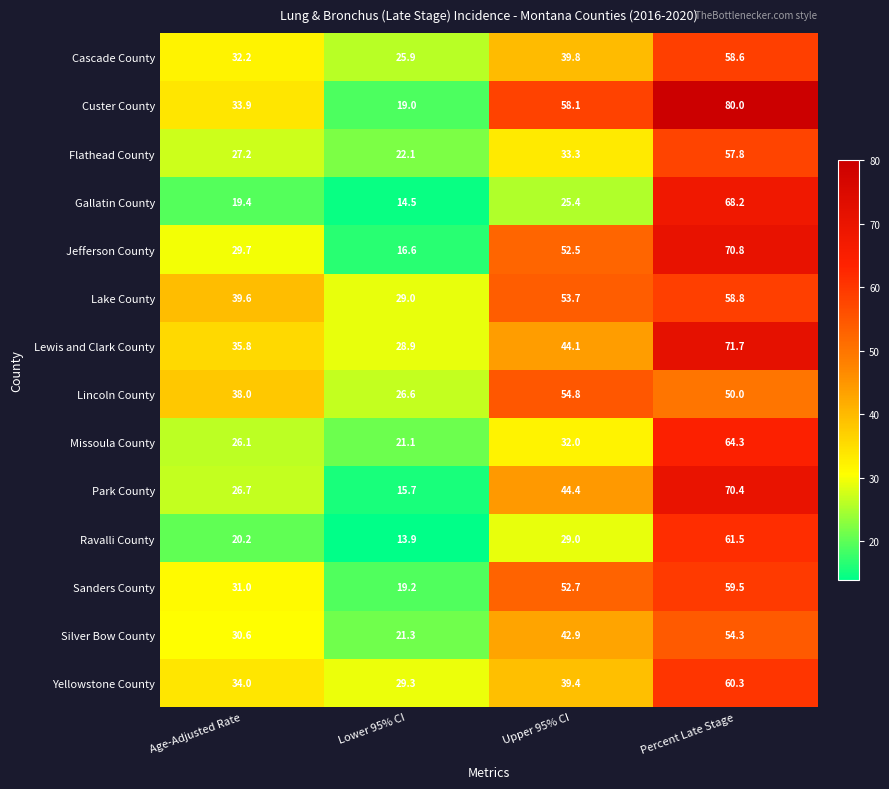

Where is Park County nearest to the value 43?

Upper 95% CI